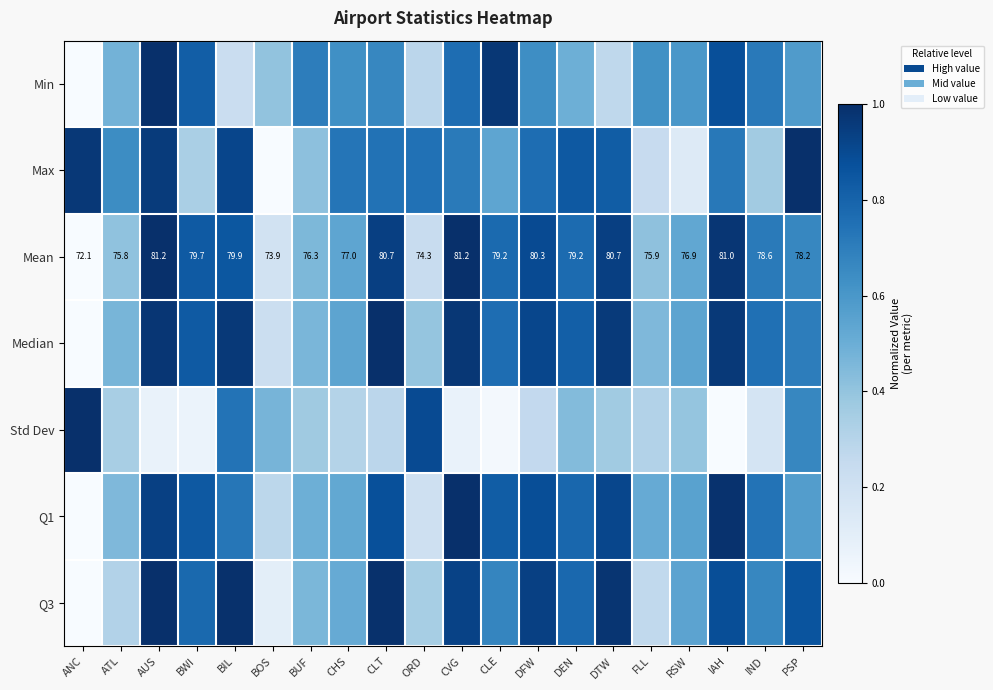

The Min series shows 0.3 at ORD. True or false?

True